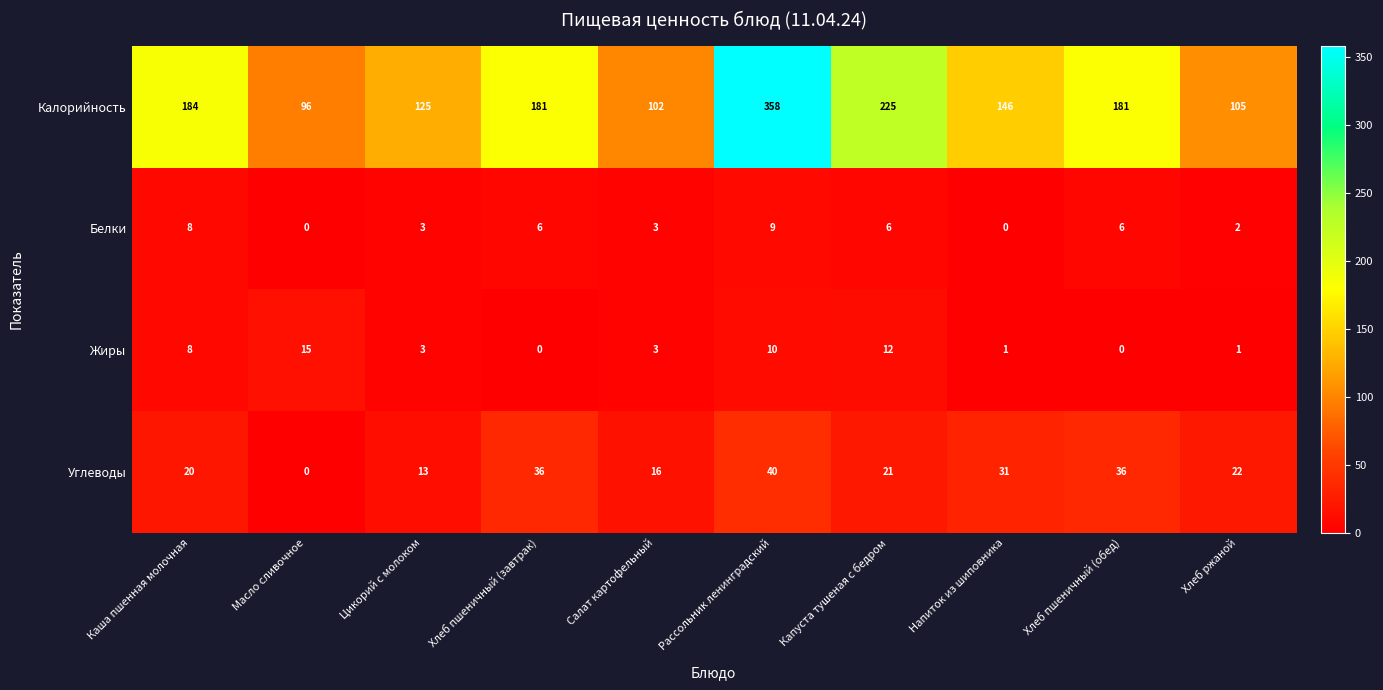

What is the spread (max minus min) of values at Напиток из шиповника?

146